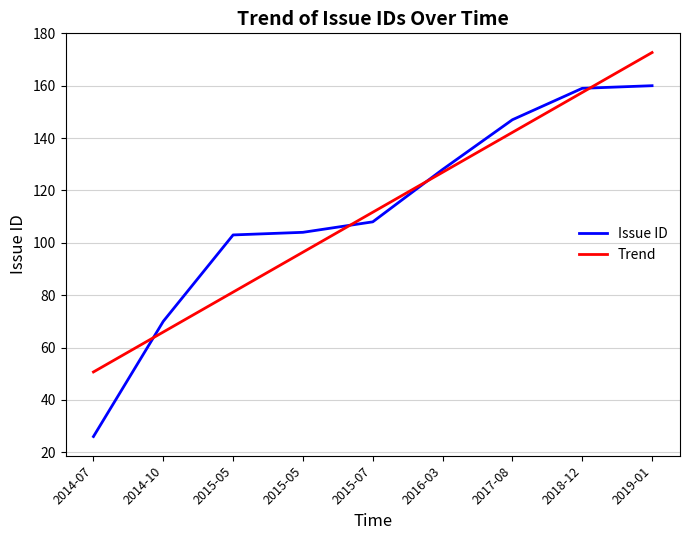

Rank the series at 2014-07 from lowest to highest value.

Issue ID, Trend